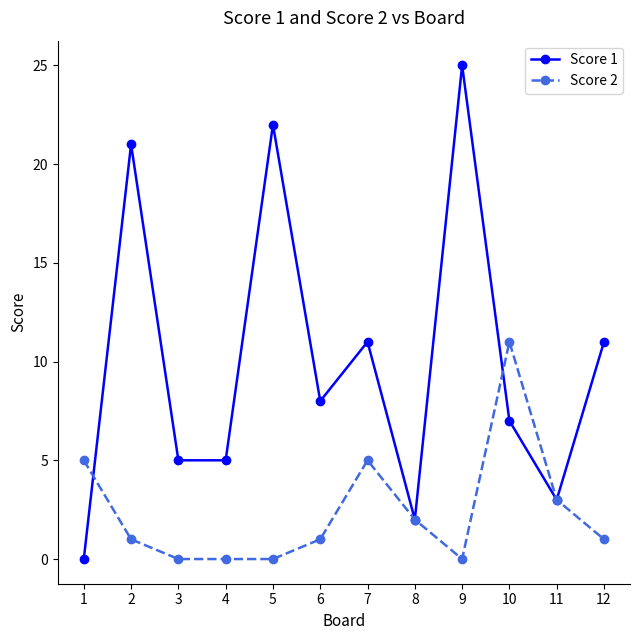

List the series in order of their peak value, lowest first.

Score 2, Score 1